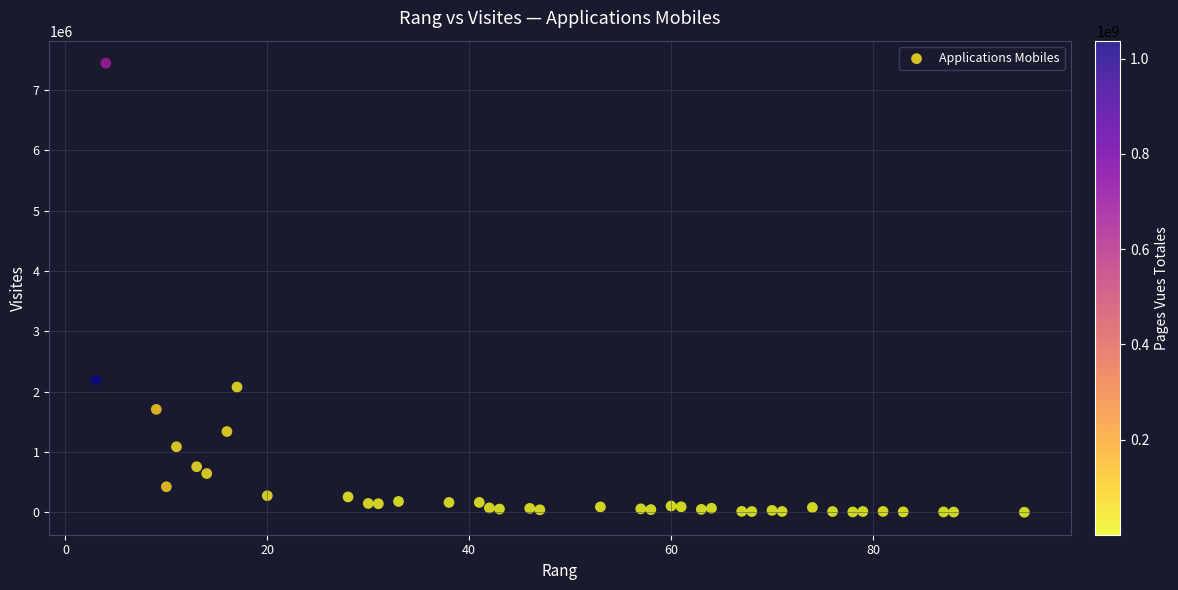

What Y value in the scatter plot is closest to 3721265?

2191056